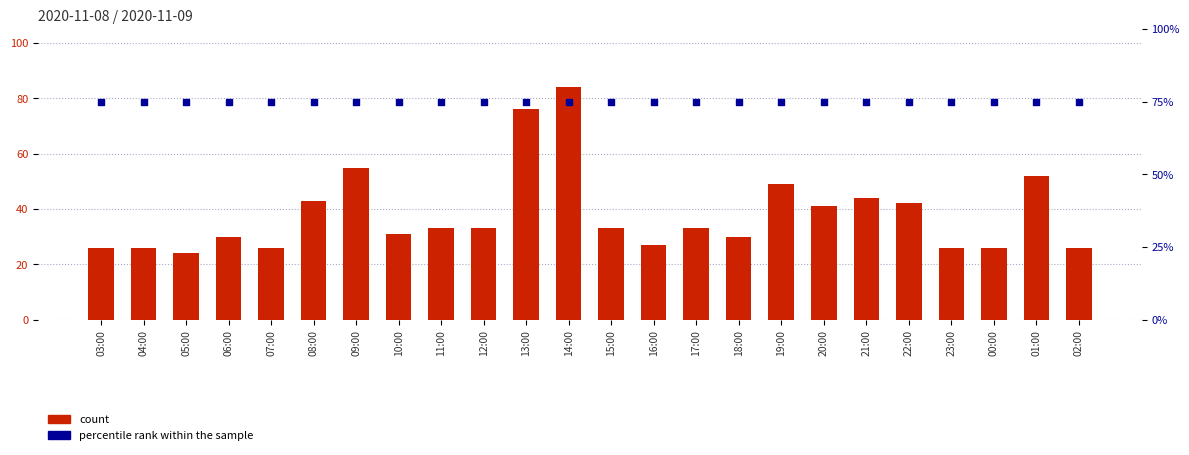

Which series reaches the maximum Y coordinate?

count